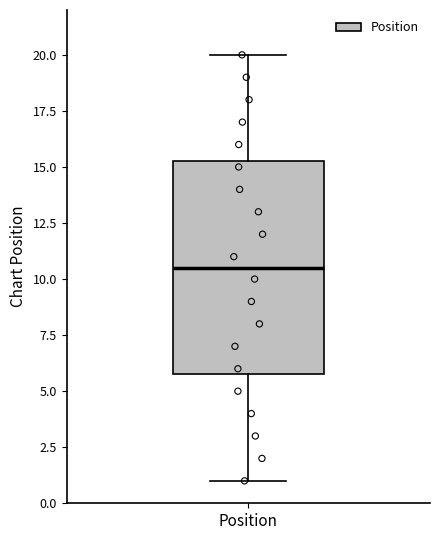

Read this box plot against the y-axis: the position of the median line, the range covered by the box, and the ends of both whiskers. The values are not printed on the chart, so give them approximately, as read against the axis.

median 10.5, box 6.0 to 15.5, whiskers 1.0 to 20.0